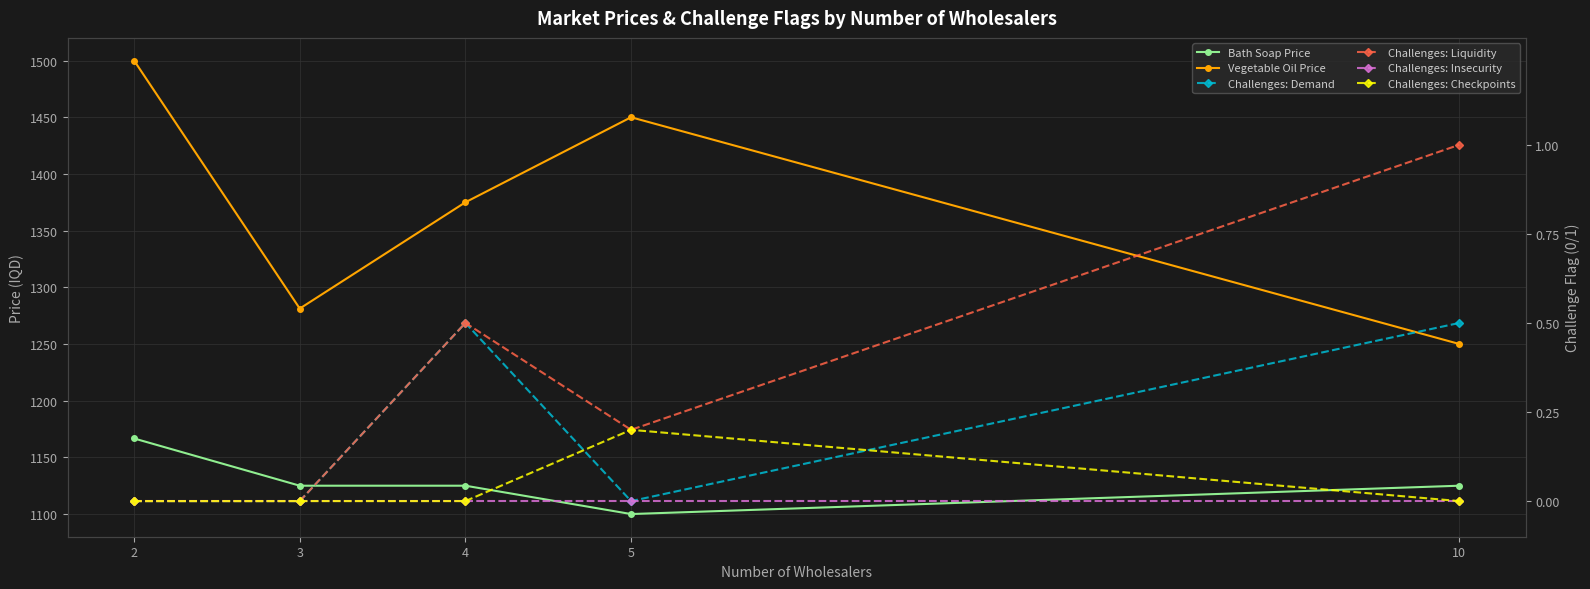

How many lines are shown in the chart?

6